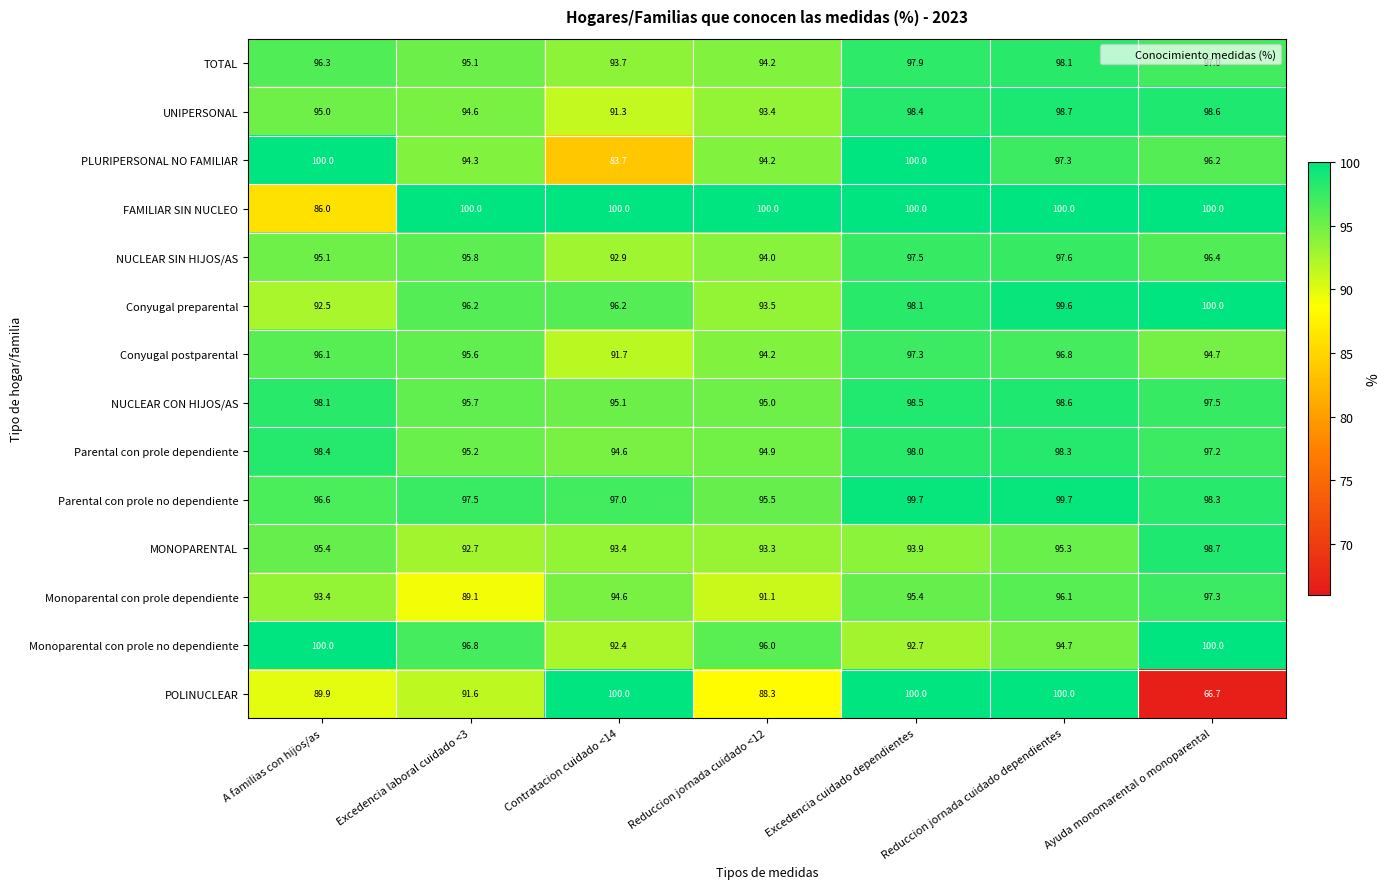

Which series has the widest spread of values?

POLINUCLEAR